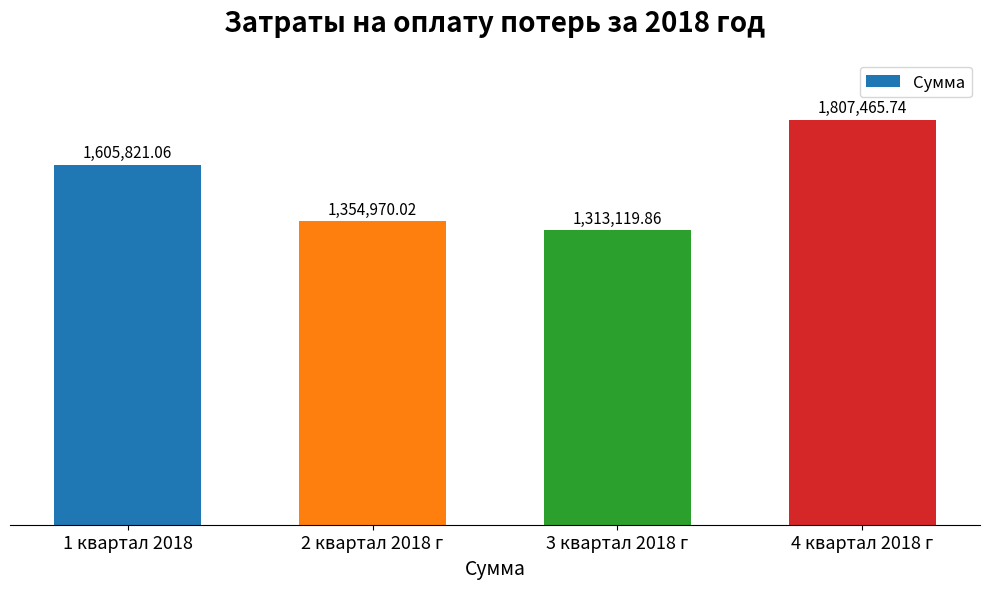

Which category has the highest value across all series?

4 квартал 2018 г